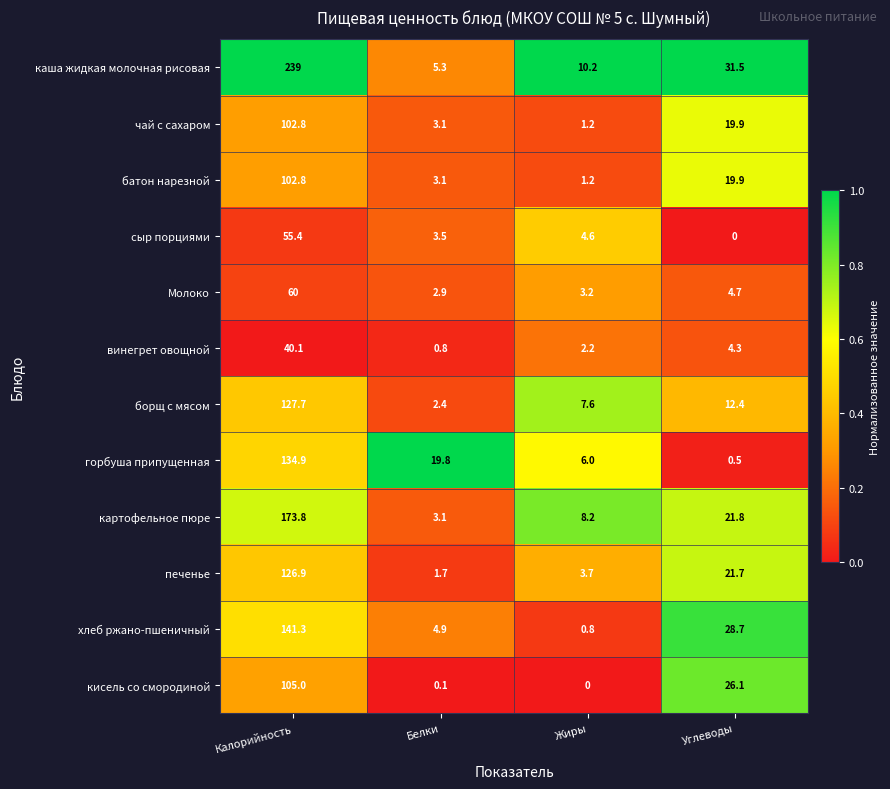

How many distinct data groups are displayed?

12